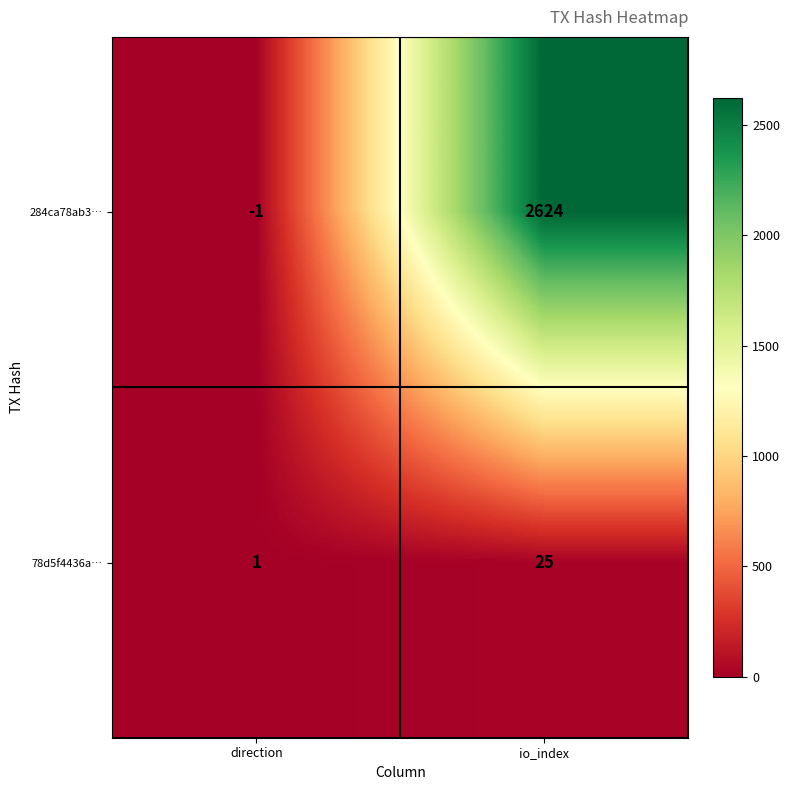

What is the spread (max minus min) of values at io_index?

2599